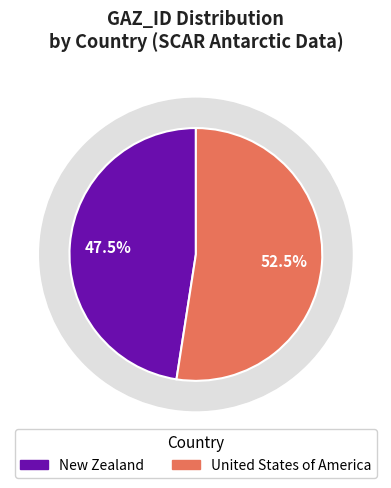

True or false: United States of America accounts for 52% of the total.

True